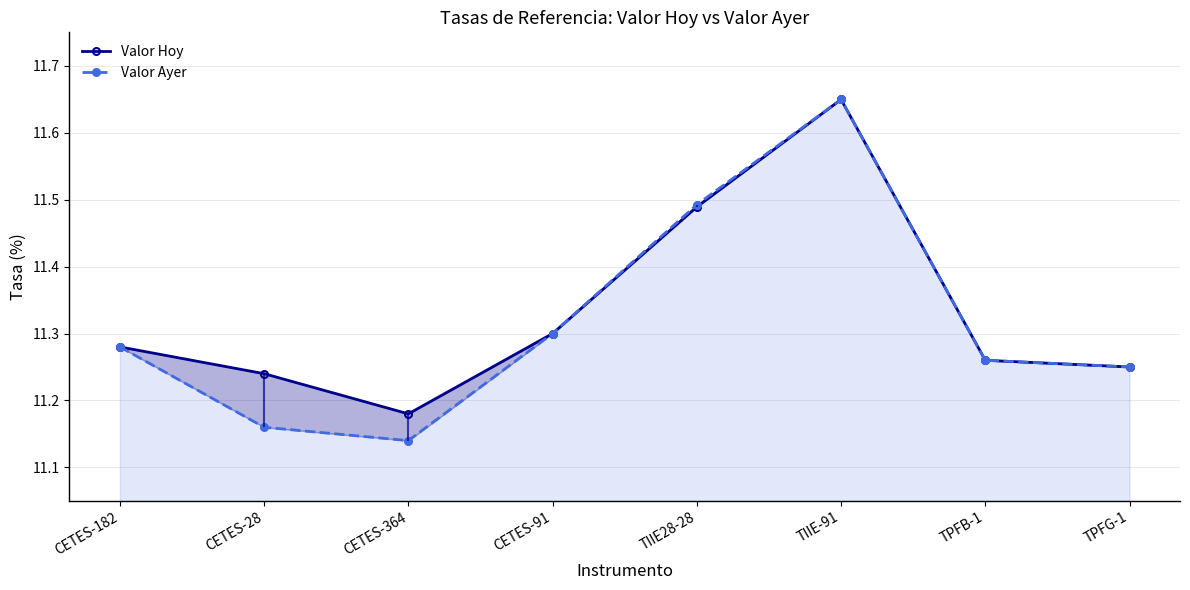

What position from the left is TIIE28-28?

5